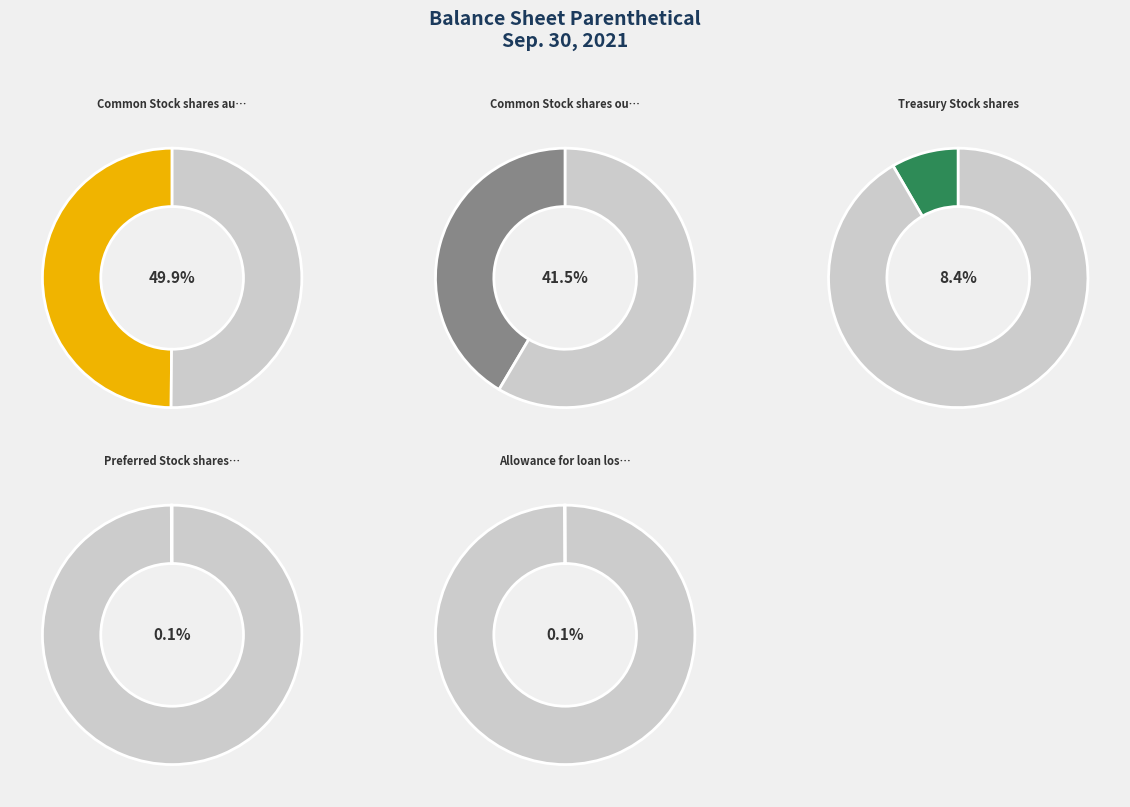

Between Preferred Stock shares authorized and Common Stock shares authorized, which is larger?

Common Stock shares authorized